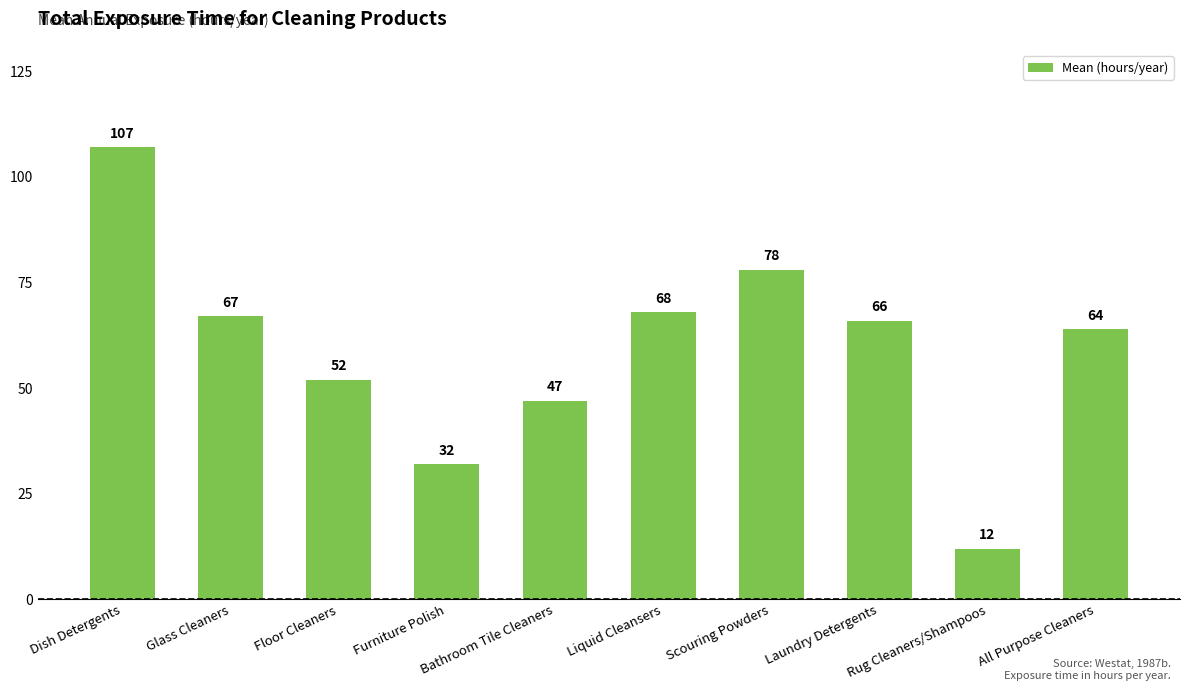

Rank the categories by value from highest to lowest.

Dish Detergents, Scouring Powders, Liquid Cleansers, Glass Cleaners, Laundry Detergents, All Purpose Cleaners, Floor Cleaners, Bathroom Tile Cleaners, Furniture Polish, Rug Cleaners/Shampoos